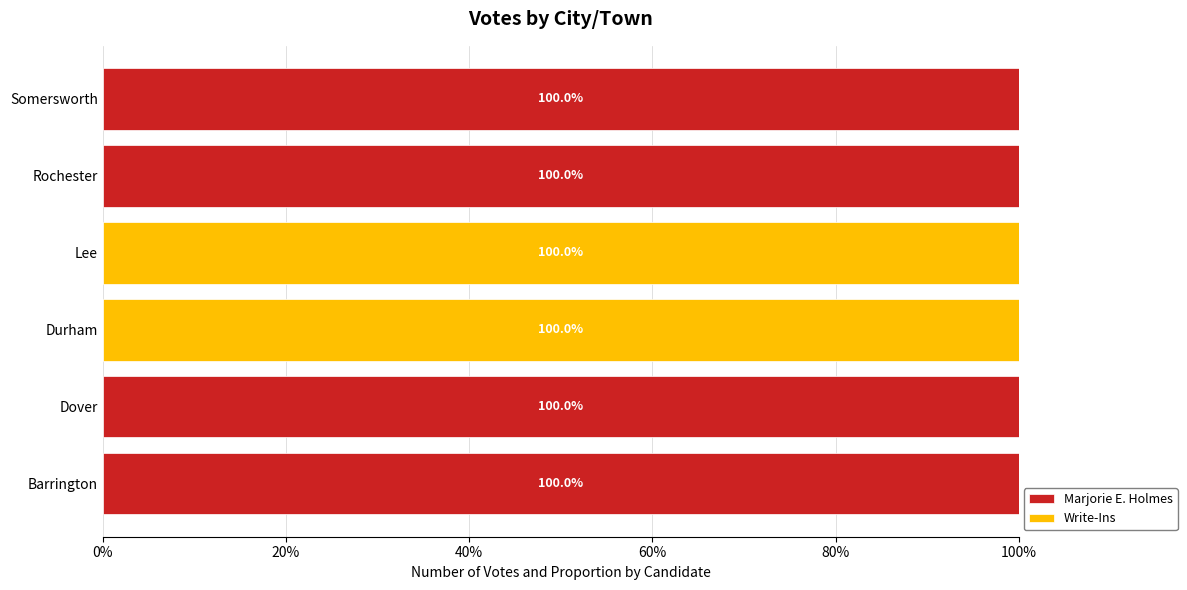

What is the sum of the Marjorie E. Holmes values at Lee and Barrington?

100